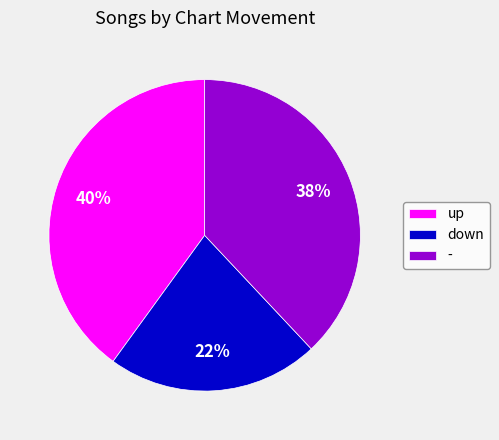

How many segments does this pie chart have?

3